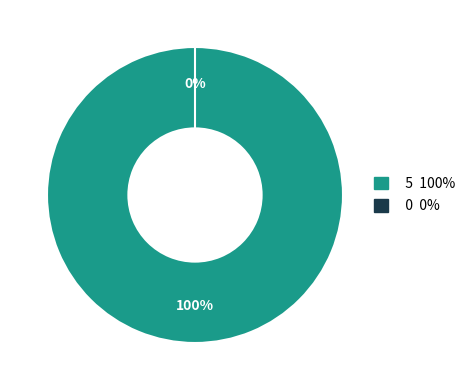

To the nearest percent, what portion does io_index_5 represent?

100%